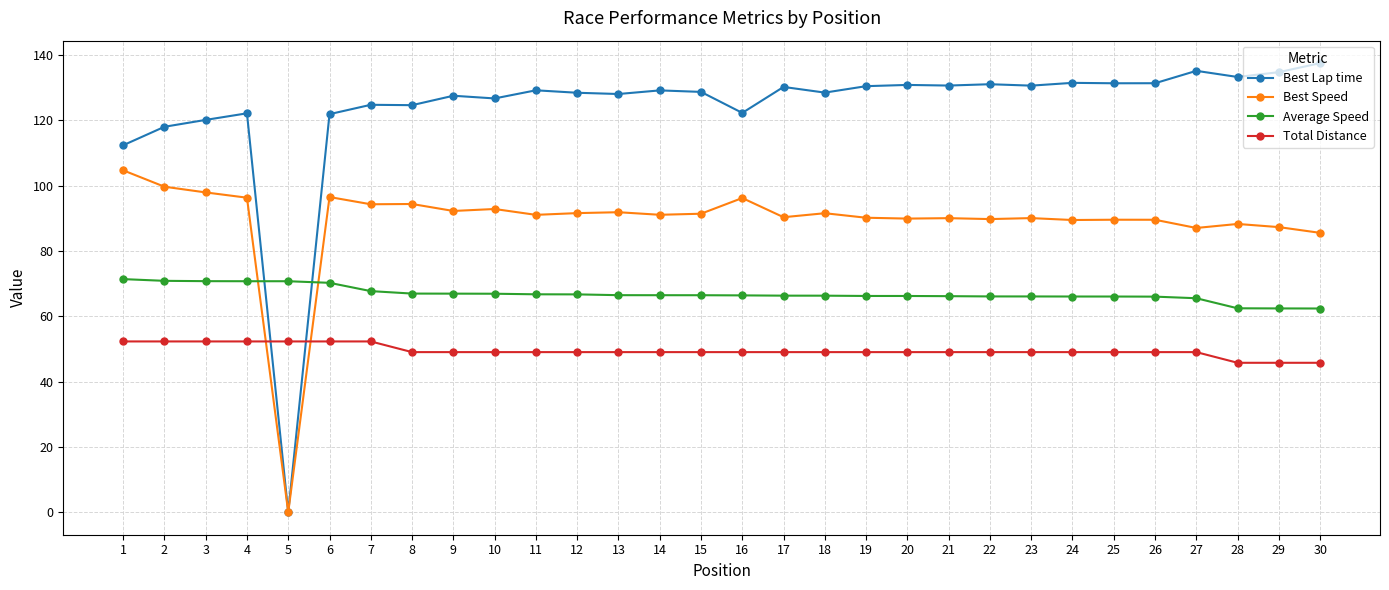

Where do Total Distance and Best Speed first cross each other?

4 and 5